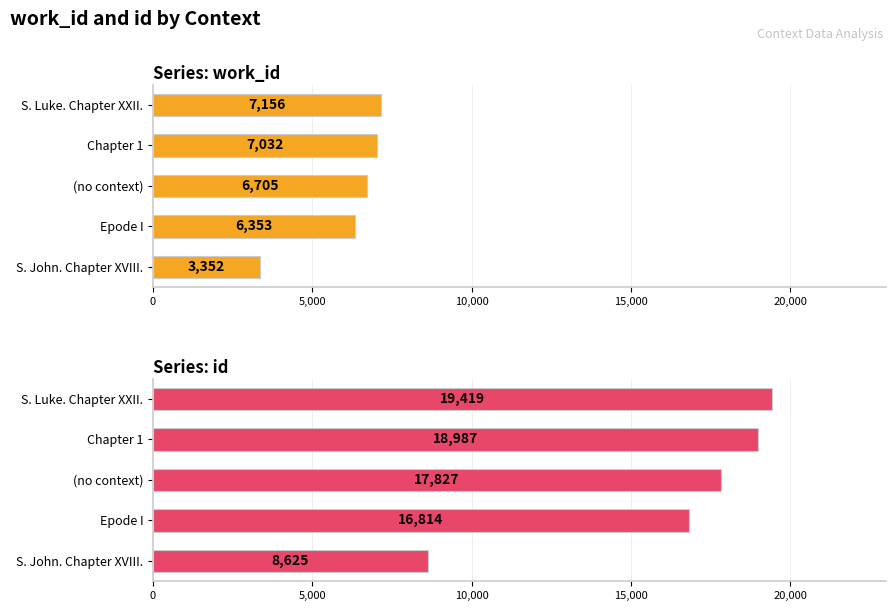

How many bars are there in each group?

2